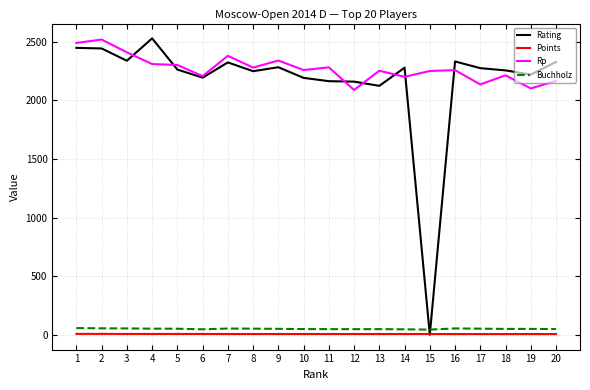

True or false: Buchholz and Rating intersect in this chart.

True